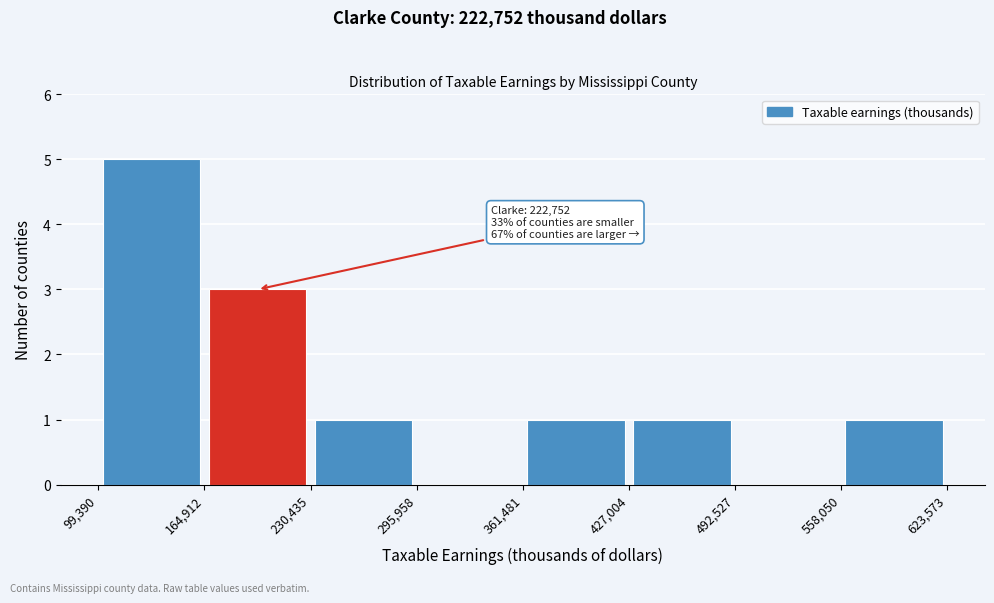

Over which range of the x-axis is the bar tallest?

99,390 to 164,912